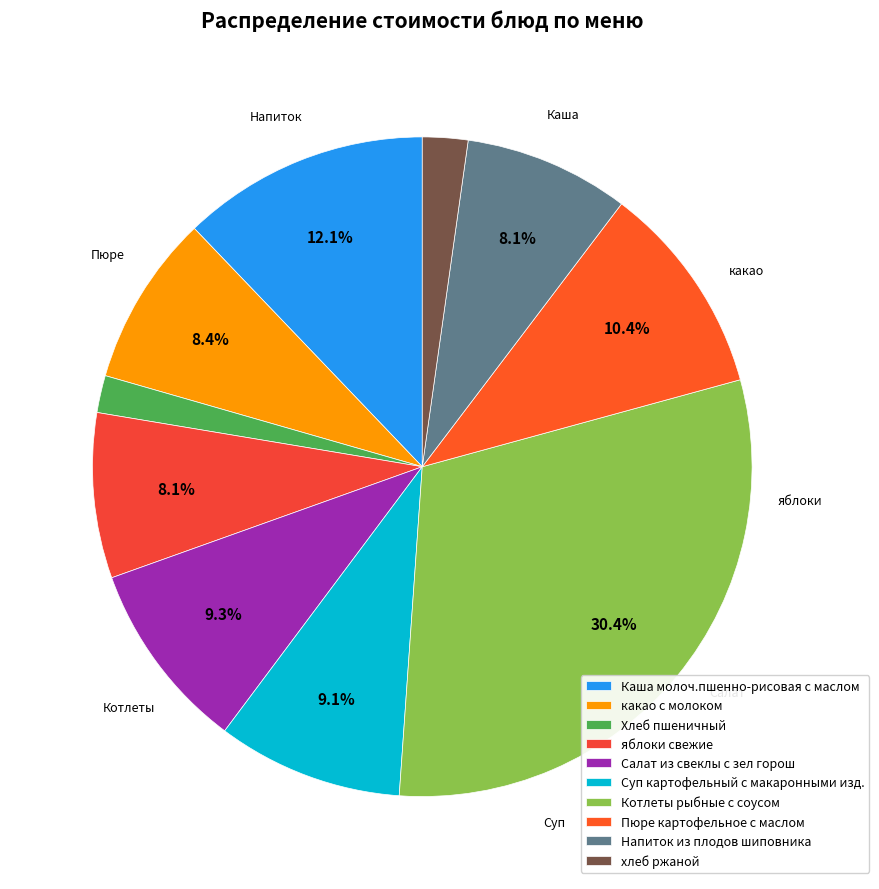

Is Суп картофельный с макаронными изд. the majority of the pie?

No